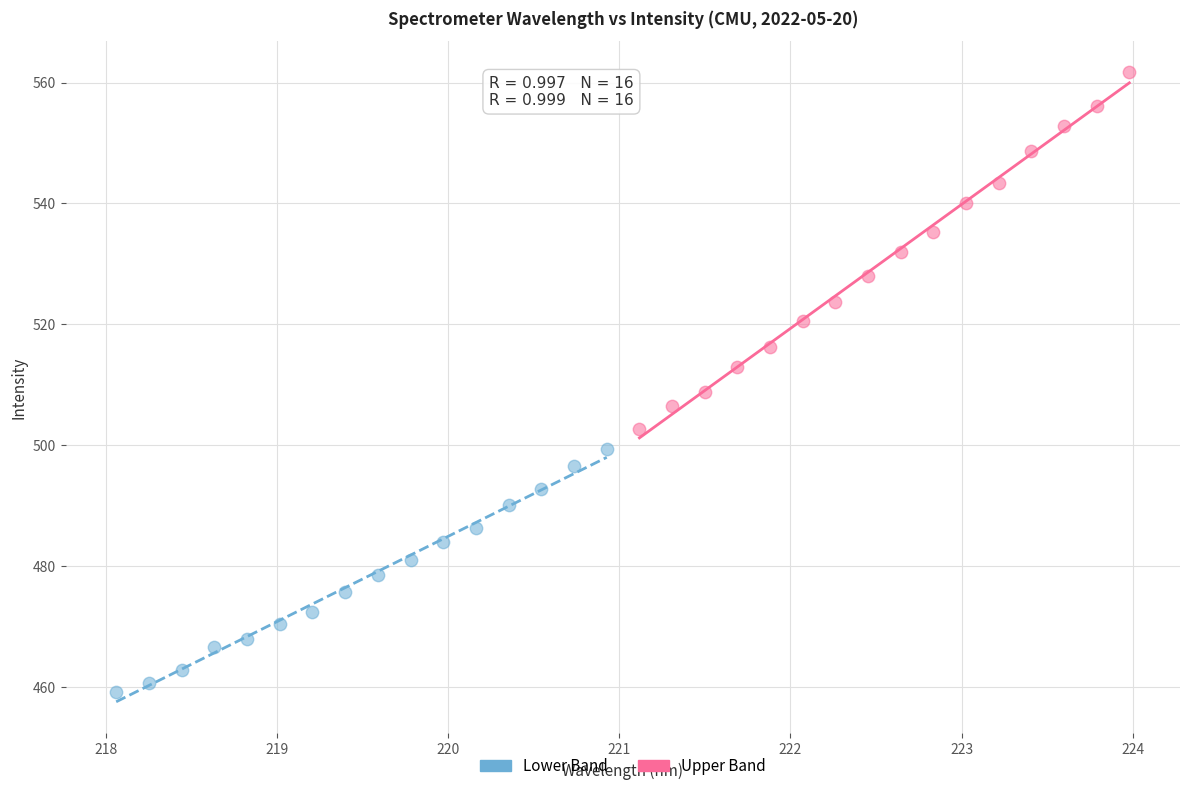

Which series contains the lowest Y value?

Lower Band